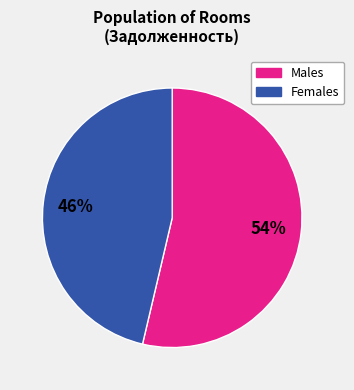

Does any single category account for the majority?

Yes